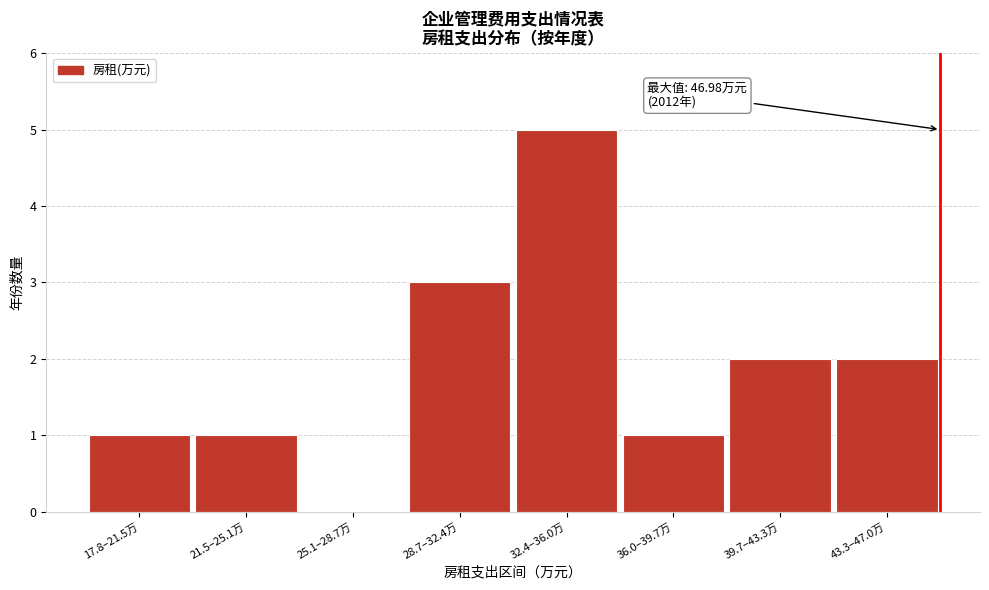

Reading left to right, what are all the values shown in this chart?

17.8–21.5万=1	21.5–25.1万=1	25.1–28.7万=0	28.7–32.4万=3	32.4–36.0万=5	36.0–39.7万=1	39.7–43.3万=2	43.3–47.0万=2